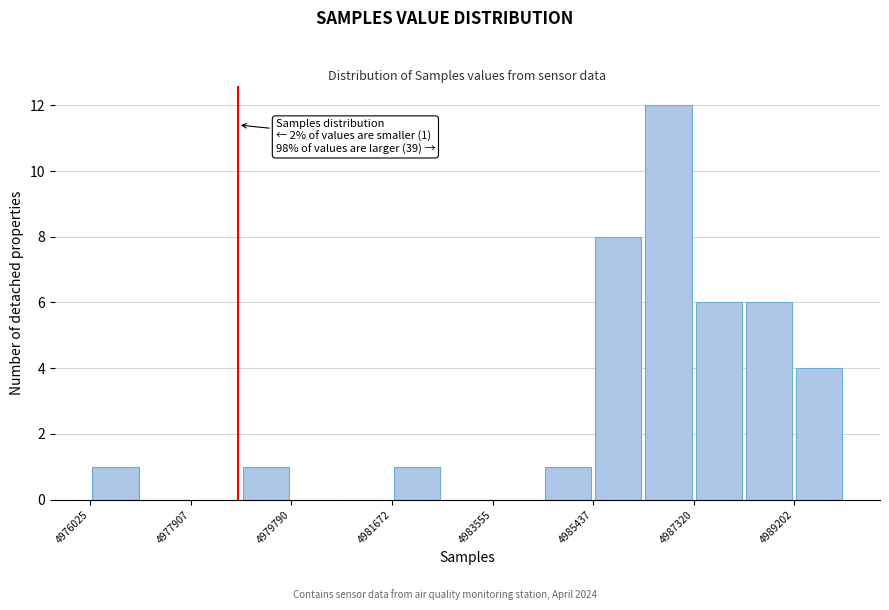

Which range on the x-axis has the tallest bar?

4986400 to 4987400